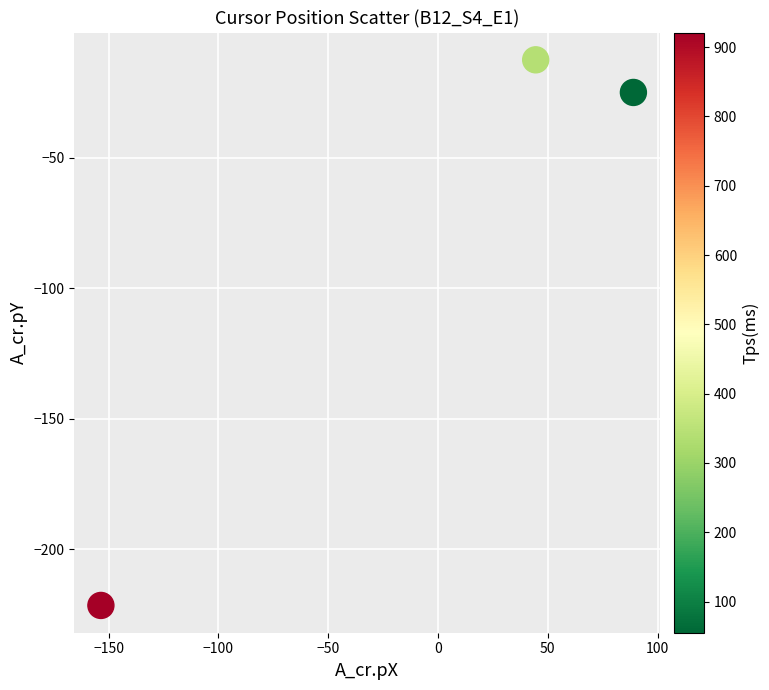

What Y value in the scatter plot is closest to -117?

-25.0